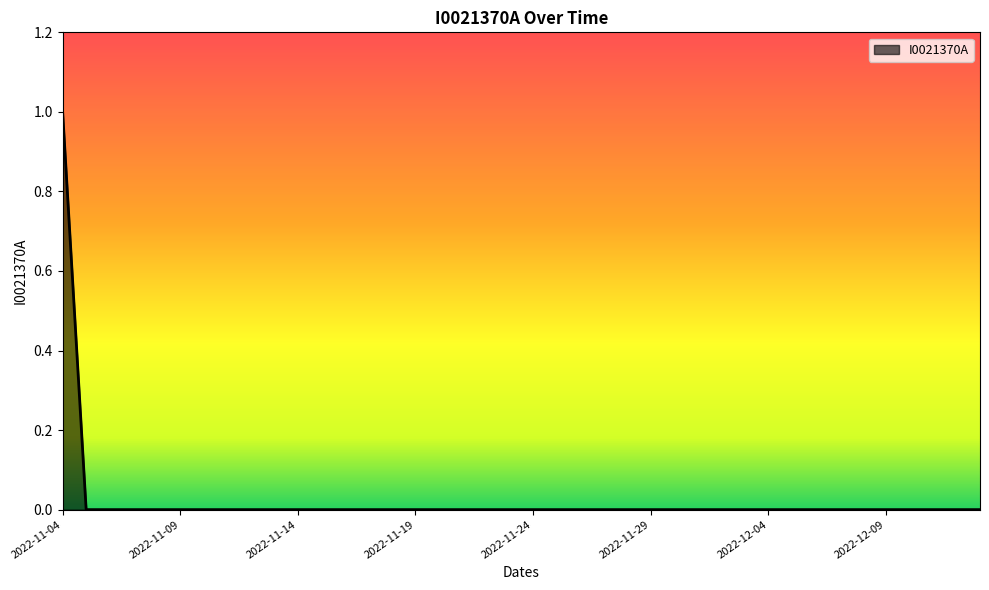

Rank the categories by value from lowest to highest.

2022-11-05, 2022-11-06, 2022-11-07, 2022-11-08, 2022-11-09, 2022-11-10, 2022-11-11, 2022-11-12, 2022-11-13, 2022-11-14, 2022-11-15, 2022-11-16, 2022-11-17, 2022-11-18, 2022-11-19, 2022-11-20, 2022-11-21, 2022-11-22, 2022-11-23, 2022-11-24, 2022-11-25, 2022-11-26, 2022-11-27, 2022-11-28, 2022-11-29, 2022-11-30, 2022-12-01, 2022-12-02, 2022-12-03, 2022-12-04, 2022-12-05, 2022-12-06, 2022-12-07, 2022-12-08, 2022-12-09, 2022-12-10, 2022-12-11, 2022-12-12, 2022-12-13, 2022-11-04